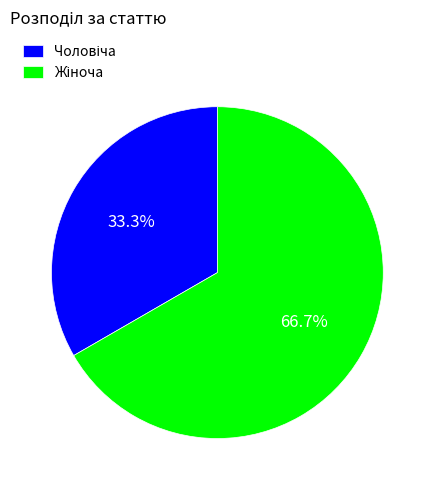

How many segments does this pie chart have?

2